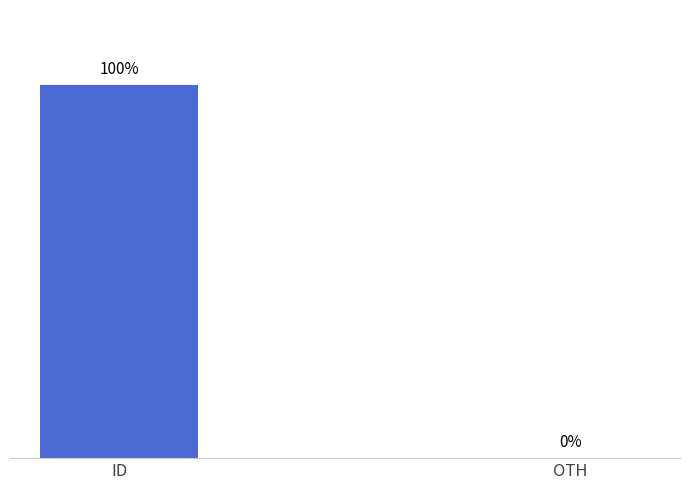

Which label corresponds to the largest value in the chart?

ID